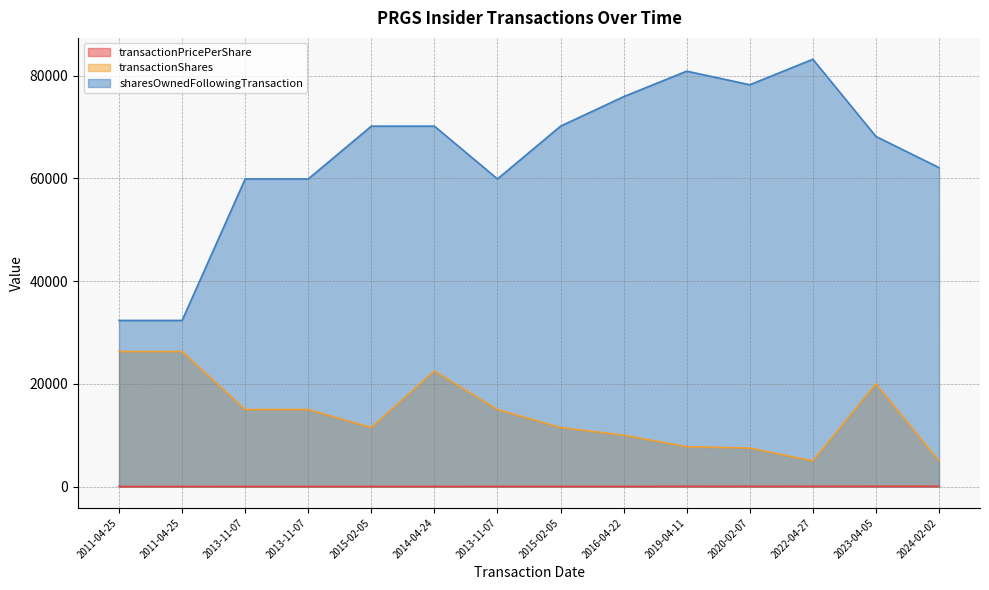

What is the difference between the transactionShares values at 2022-04-27 and 2011-04-25?

21293.0